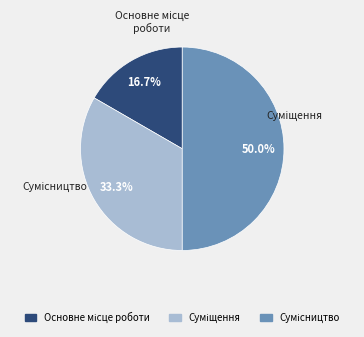

To the nearest percent, what is the combined percentage of Основне місце роботи and Сумісництво?

67%